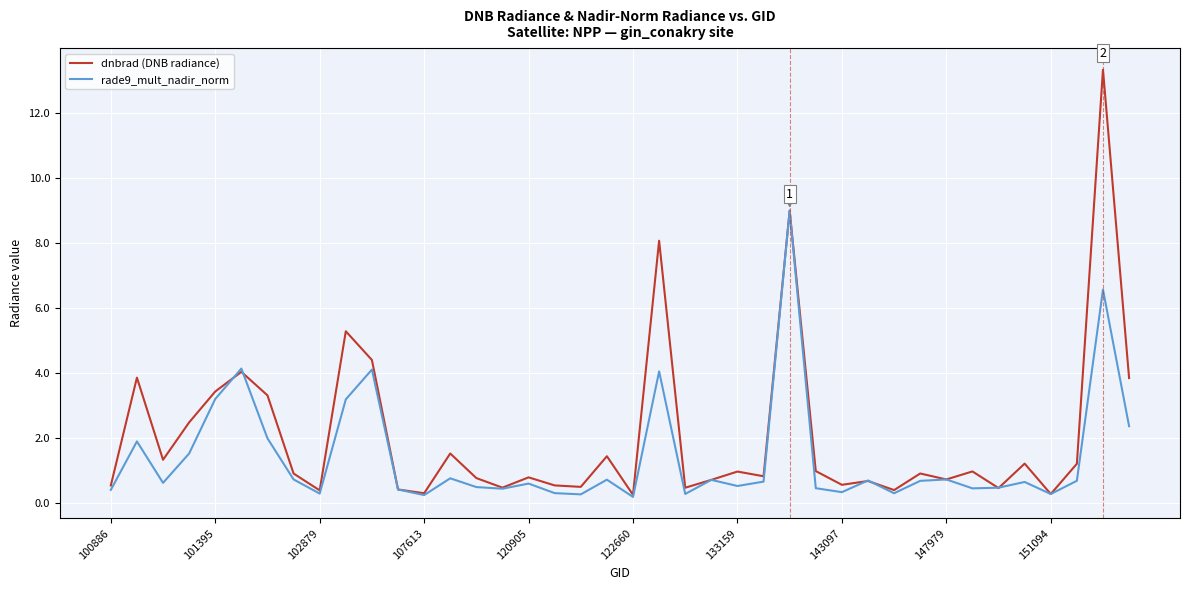

What is the sum of all rade9_mult_nadir_norm values?

56.8